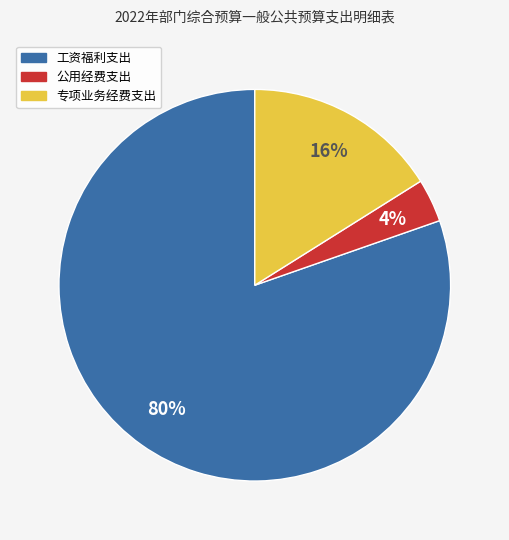

True or false: 工资福利支出 accounts for 73% of the total.

False